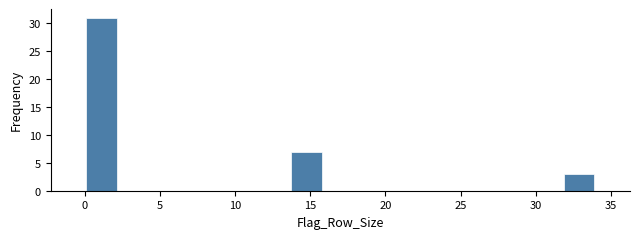

What is the height of the bar covering 31.5 to 34.0 on the x-axis? Neither the bar edges nor the heights are printed on the chart, so give them approximately, as read against the axes.

3